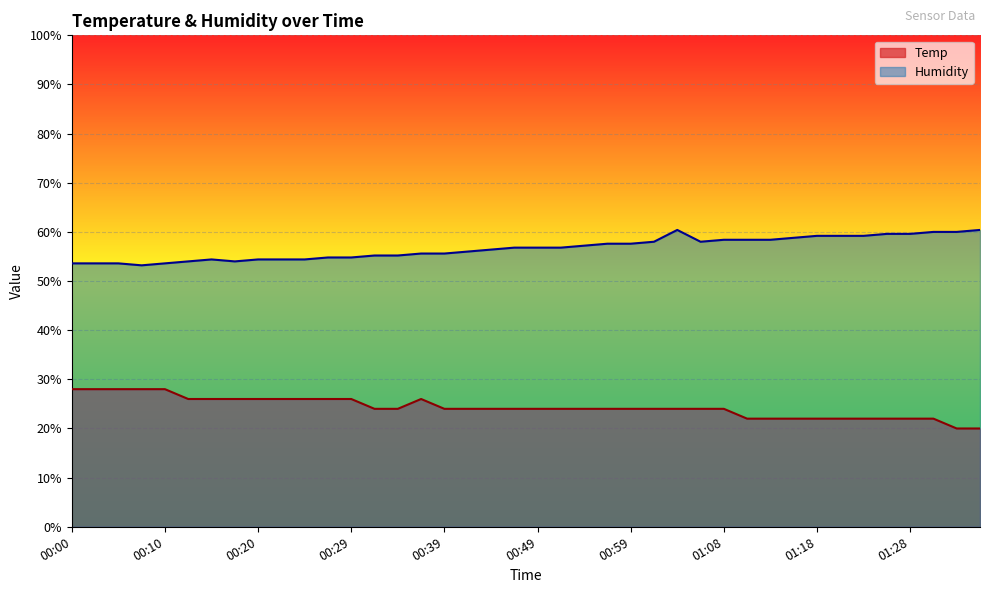

What position from the left is 00:56?

24